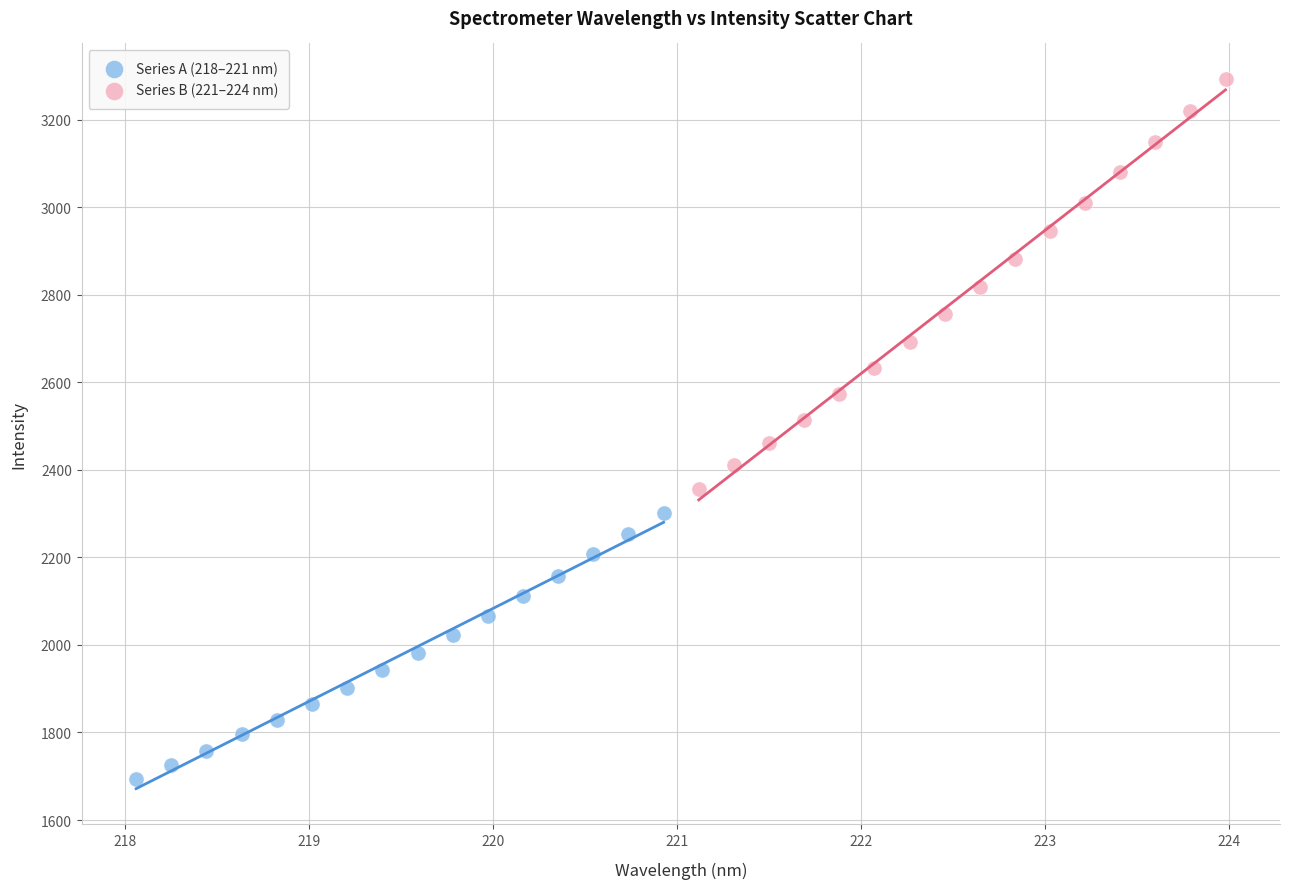

Which series has the largest Y range (max minus min)?

Series B (221–224 nm)